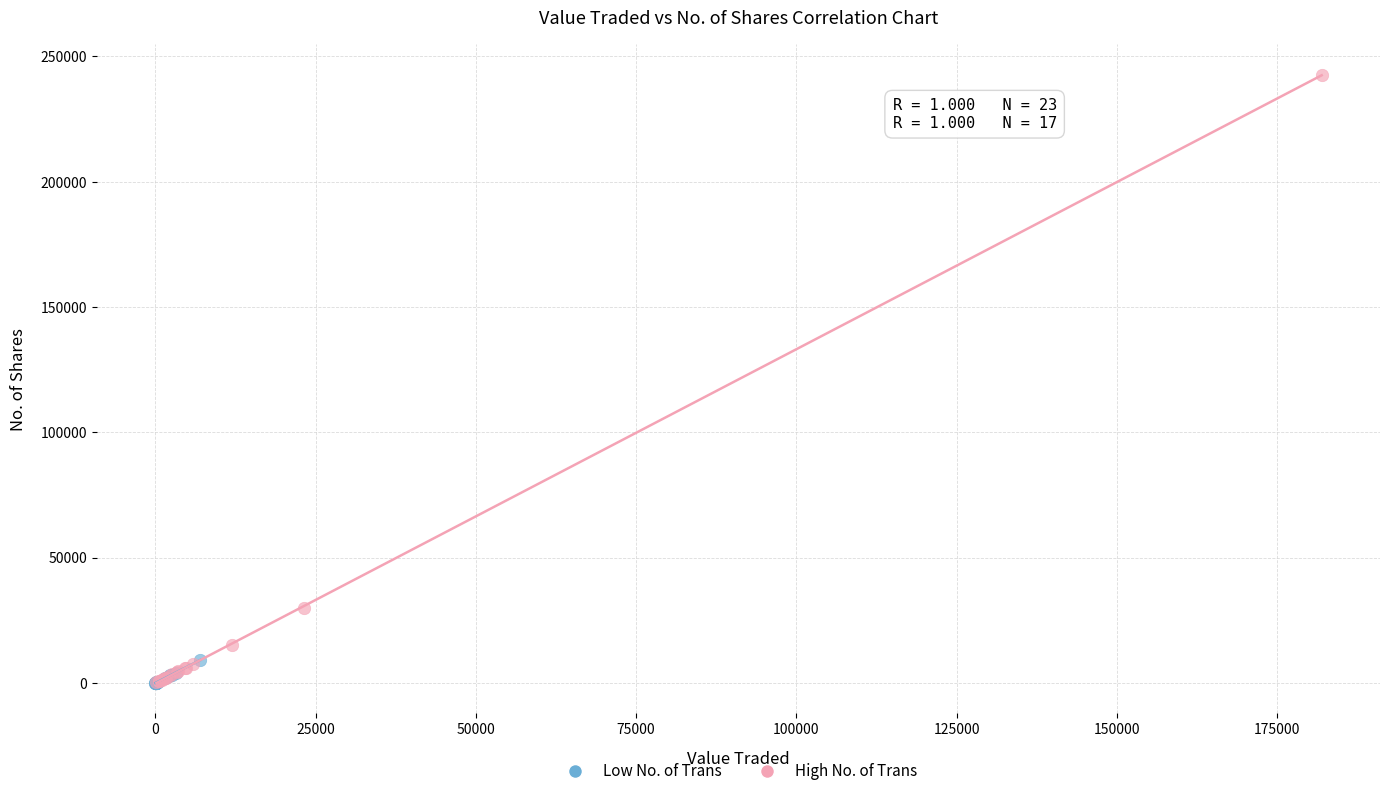

Which series reaches the maximum Y coordinate?

High No. of Trans